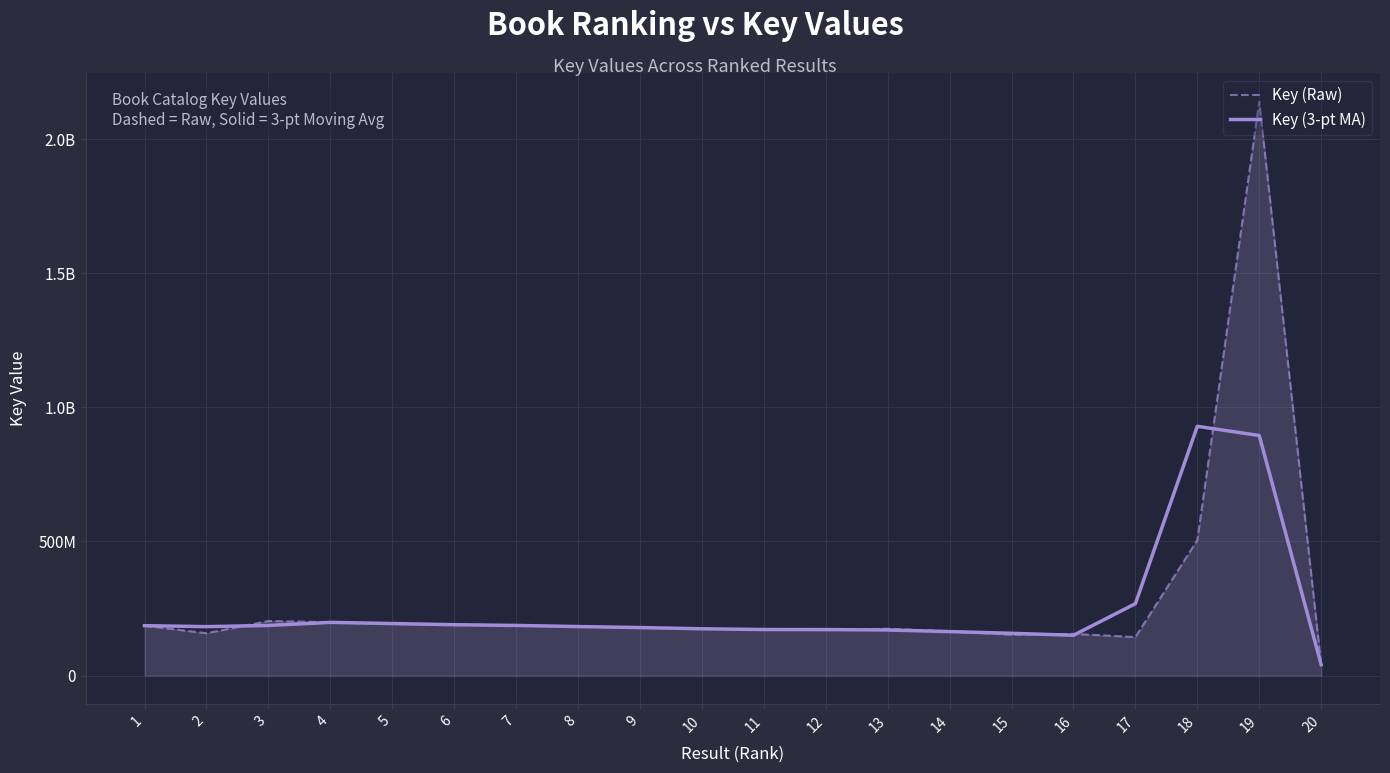

True or false: Key (3-pt MA) has a value of 268778797.0 at 9.

False